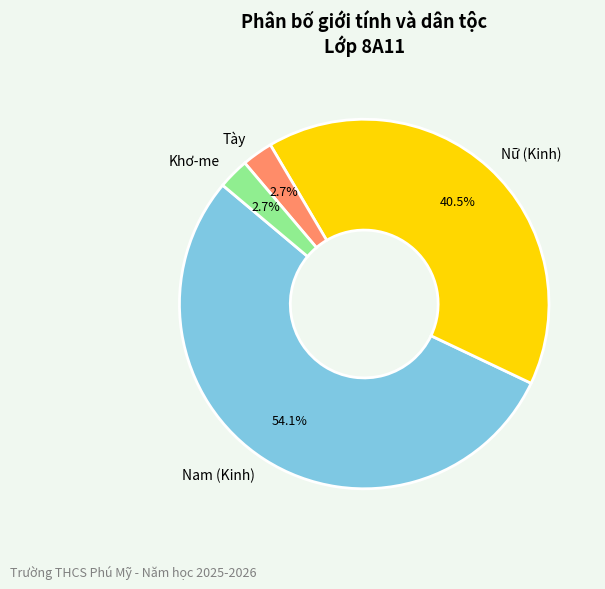

Which category has the biggest portion of the pie?

Nam (Kinh)